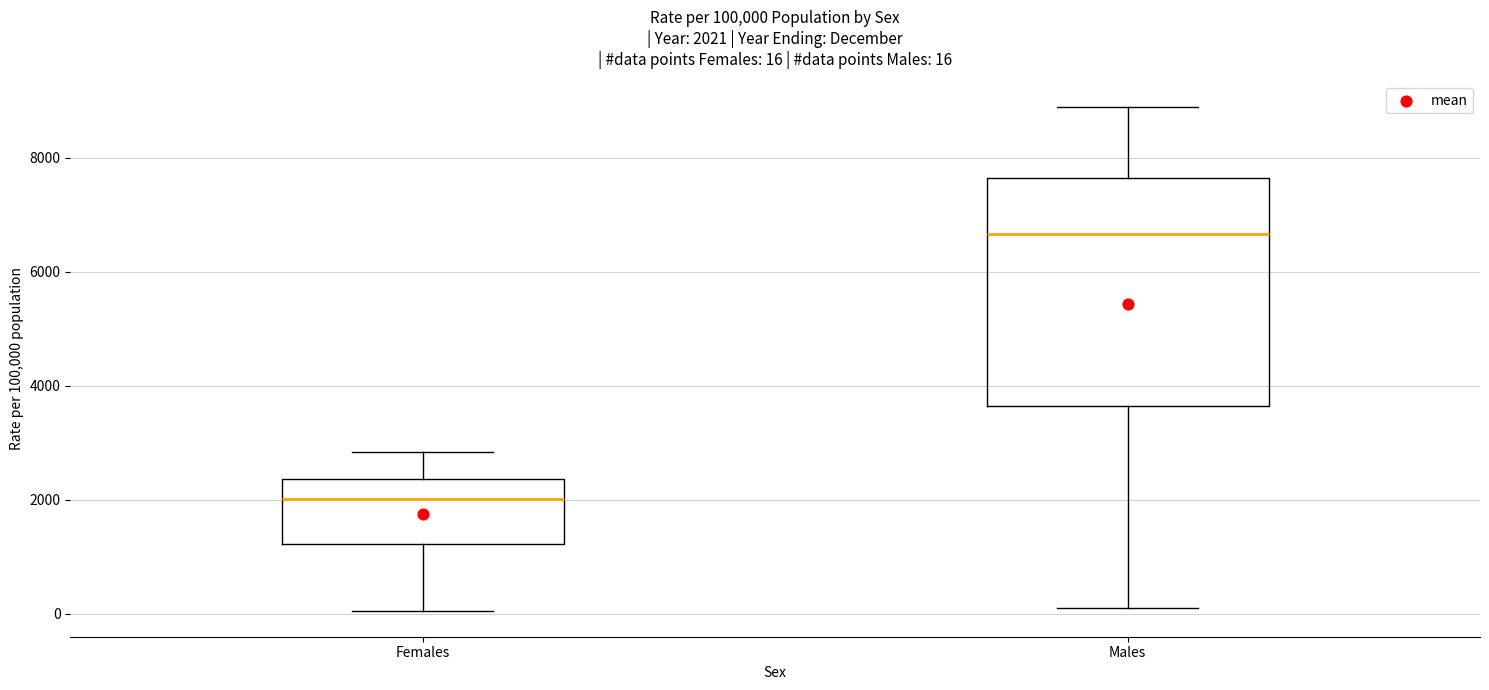

Which box is the tallest, from its lower edge to its upper edge?

Males